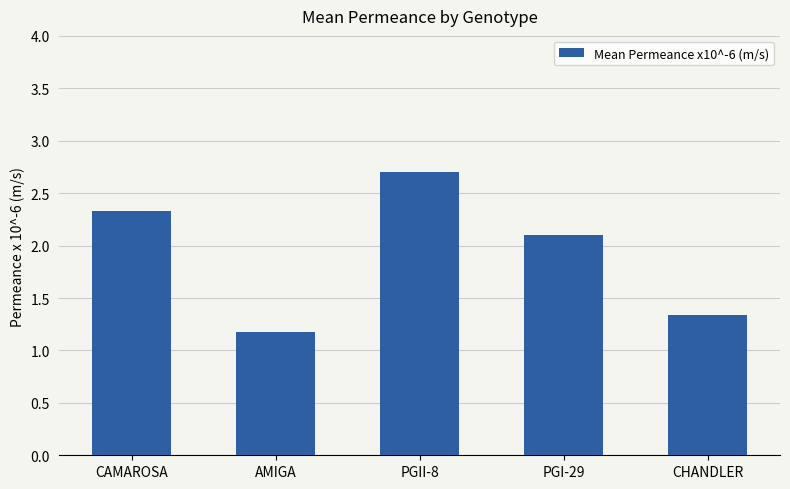

Rank the categories by value from highest to lowest.

PGII-8, CAMAROSA, PGI-29, CHANDLER, AMIGA